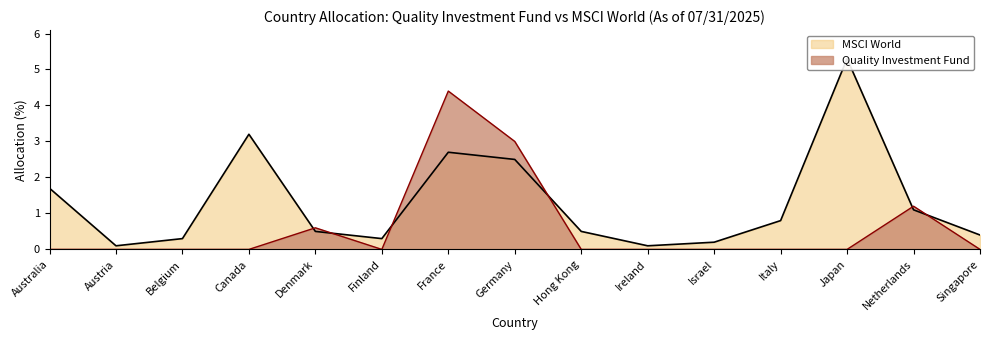

At which category does the chart reach its peak across all series?

Japan